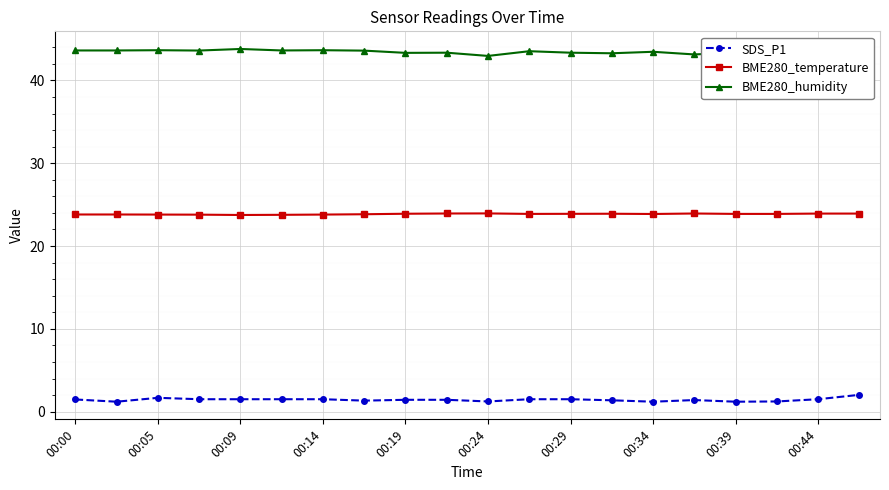

What is the maximum value shown in the chart?

43.8